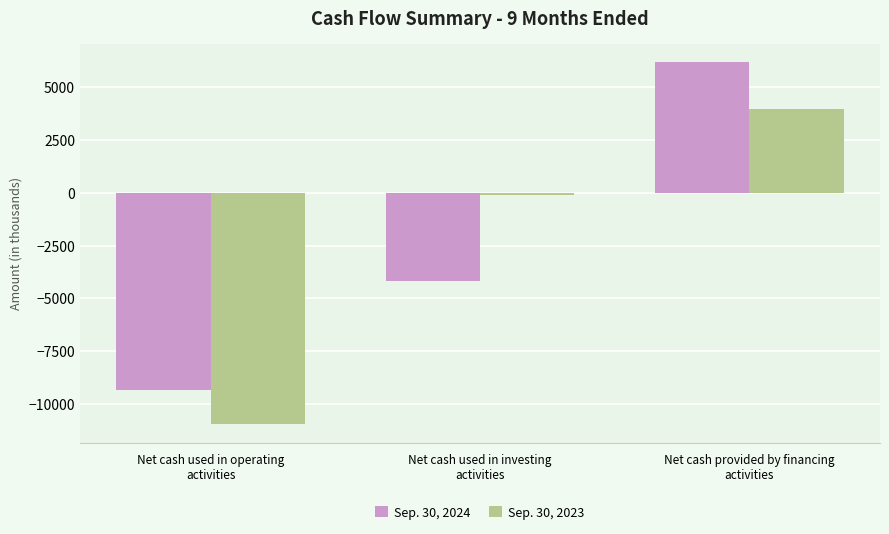

What is the sum of the Sep. 30, 2023 values at Net cash provided by financing
activities and Net cash used in investing
activities?

3856